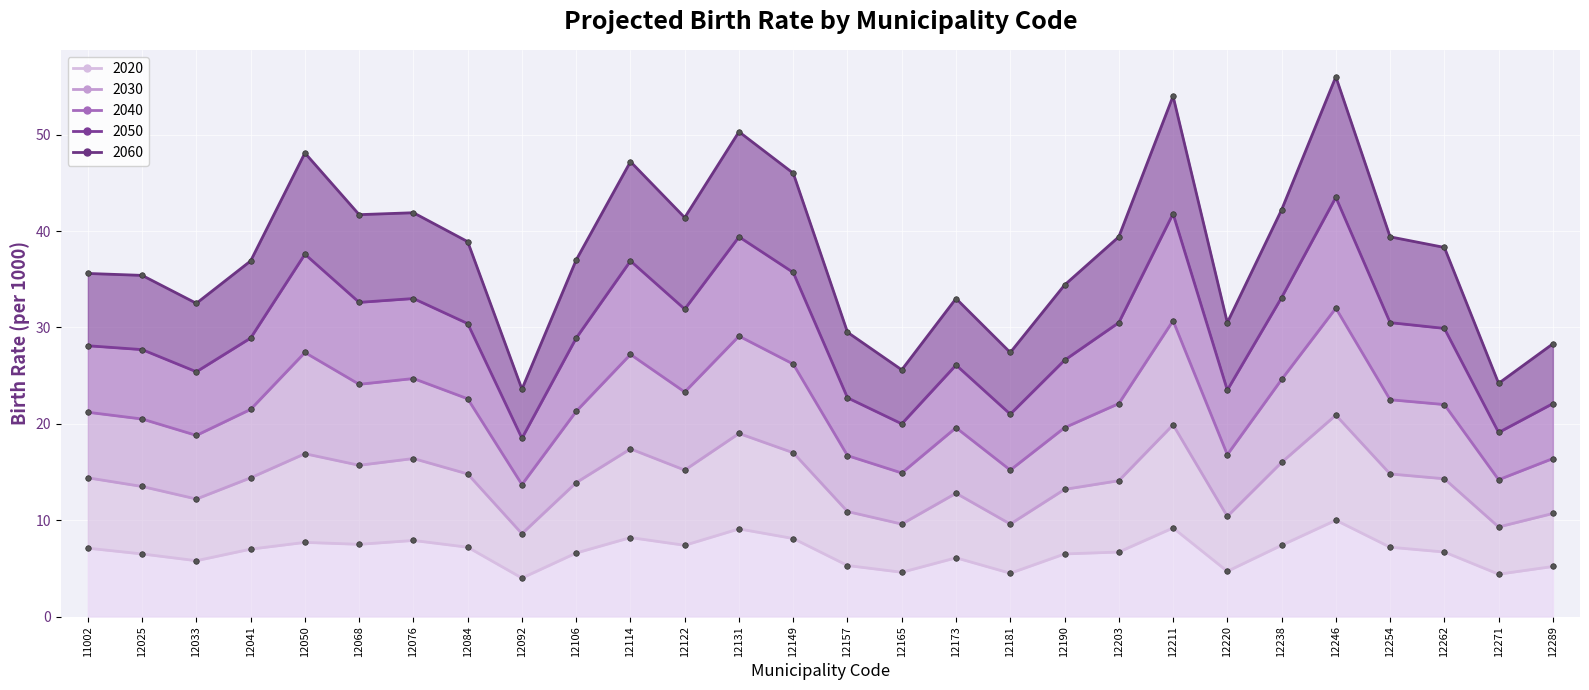

What is the difference between the highest and lowest values at 12106?

30.4